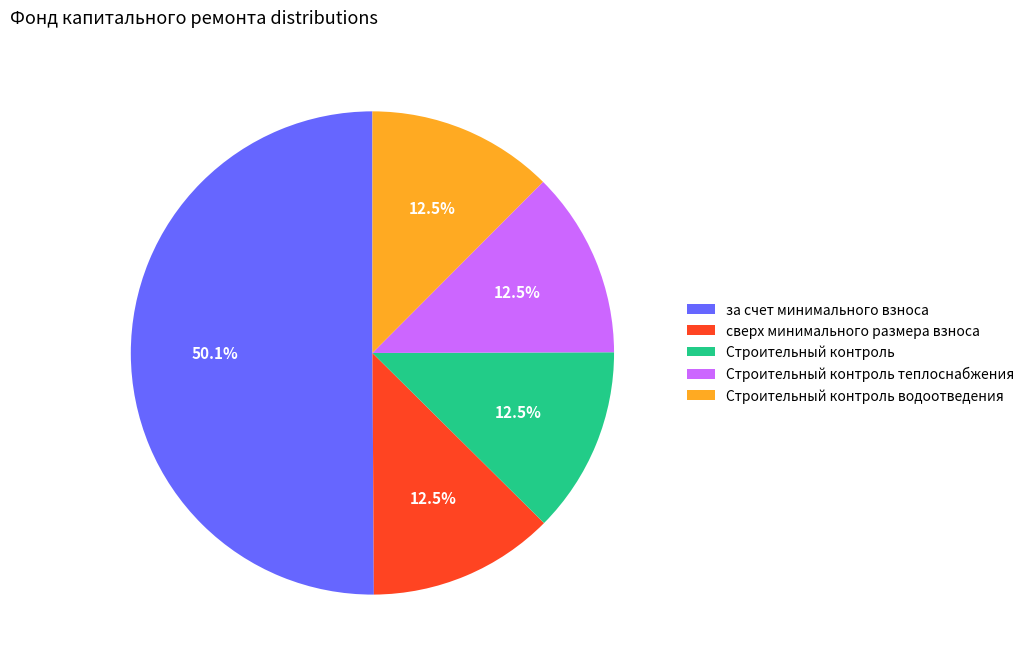

Which category accounts for the majority?

за счет минимального взноса